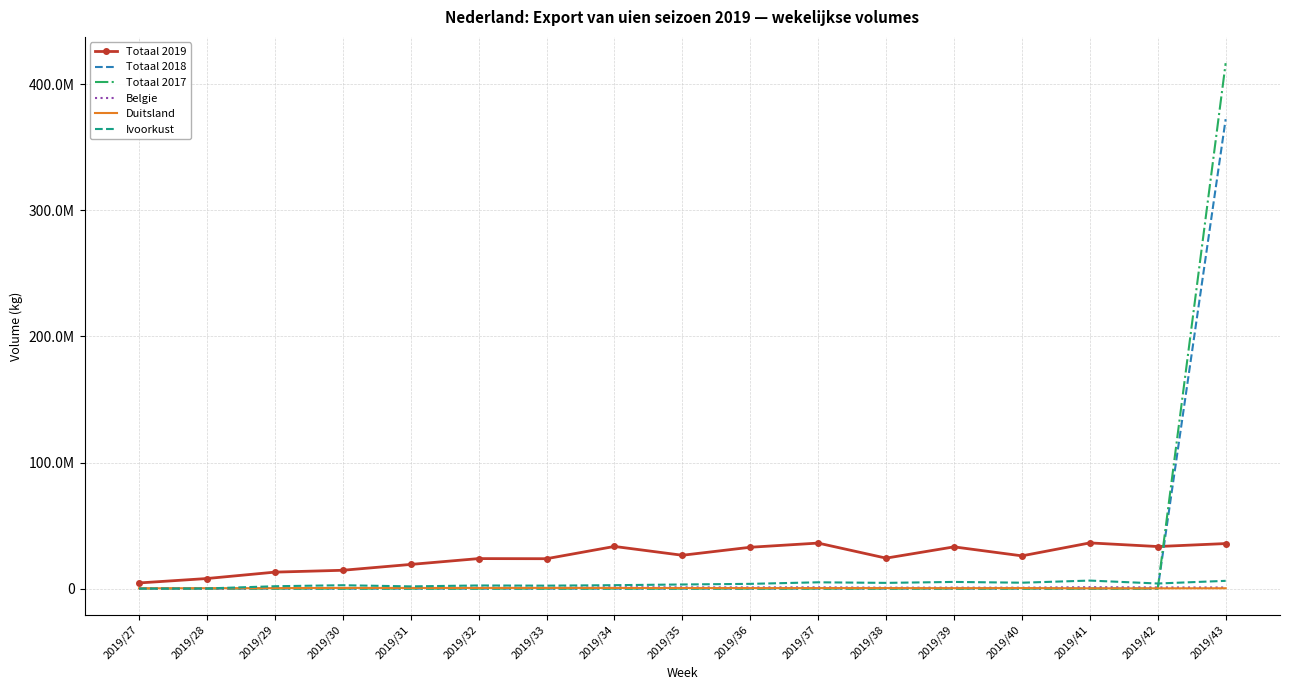

Reading left to right, list all the values displayed in this chart.

Totaal 2019: 4481436	7980863	13053737	14524827	19162399	23788781	23698203	33428598	26435171	32778767	36092534	24150584	33091435	25963363	36237341	33352414	35713438
Totaal 2018: 0	0	0	0	0	0	0	0	0	0	0	0	0	0	0	0	372320039
Totaal 2017: 0	0	0	0	0	0	0	0	0	0	0	0	0	0	0	0	416717423
Belgie: 168258	161947	474265	480316	543583	802305	685863	1076085	996870	946198	1007855	748060	761306	731763	1117615	930484	846973
Duitsland: 242015	311805	378084	541484	510962	522091	553511	514622	466037	407260	409219	410934	338715	423426	212795	222218	270417
Ivoorkust: 0	118000	1869467	2671000	1756000	2481500	2336000	2709000	3256500	3756000	4987000	4527000	5287250	4669750	6355000	4036500	6140000